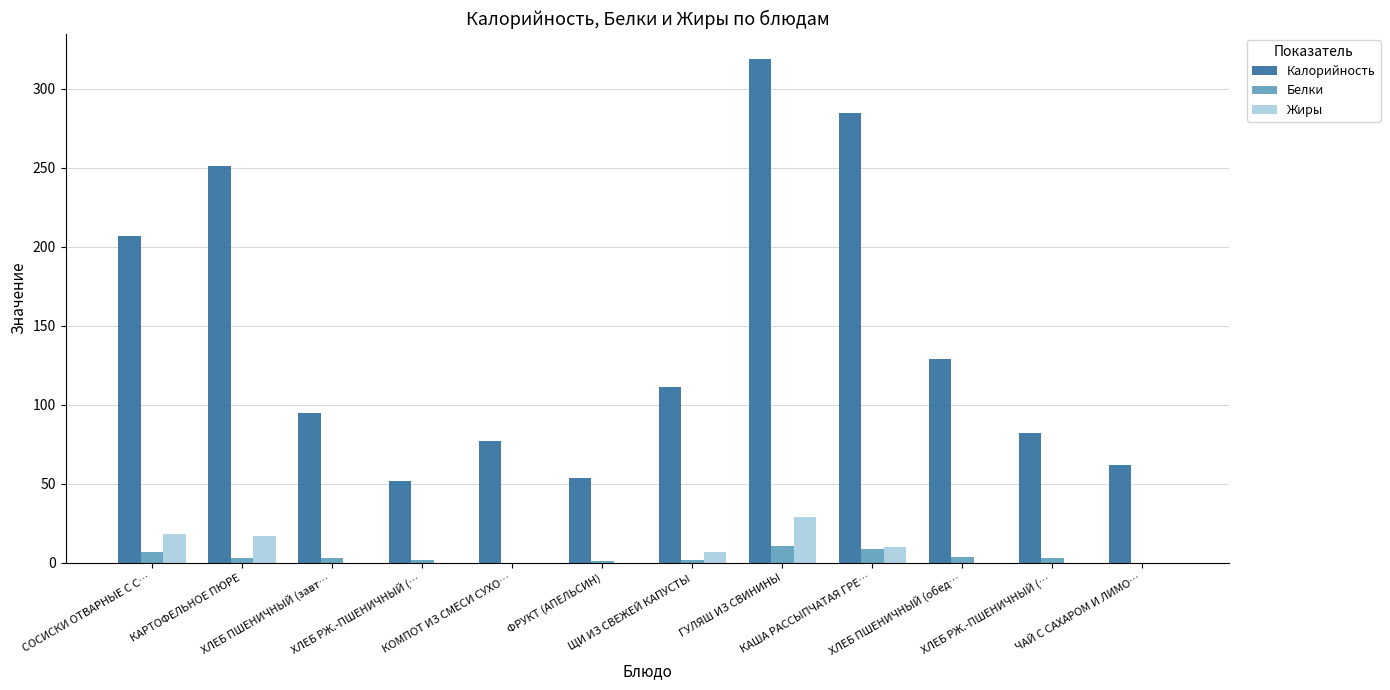

Which label corresponds to the smallest value in the chart?

КОМПОТ ИЗ СМЕСИ СУХО…